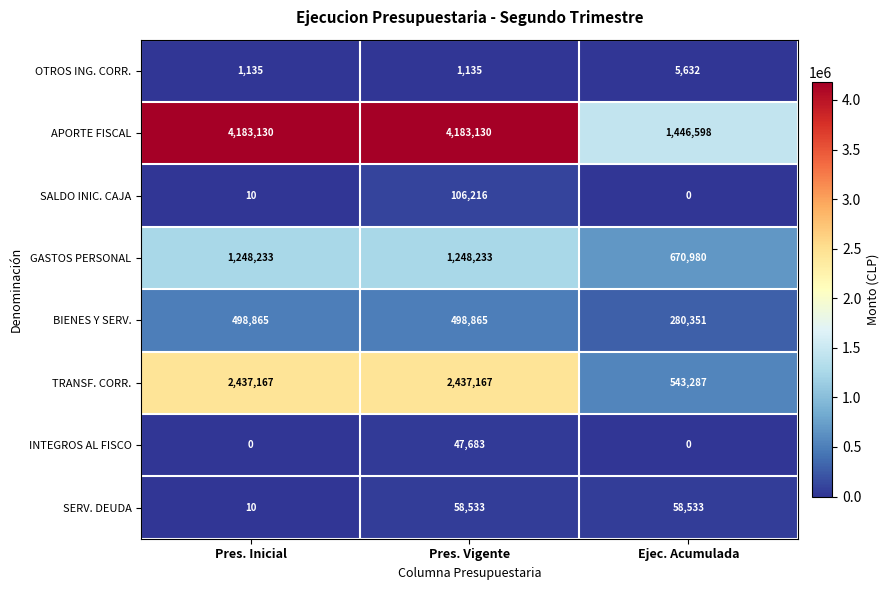

True or false: BIENES Y SERV. has a value of 498865 at Pres. Vigente.

True